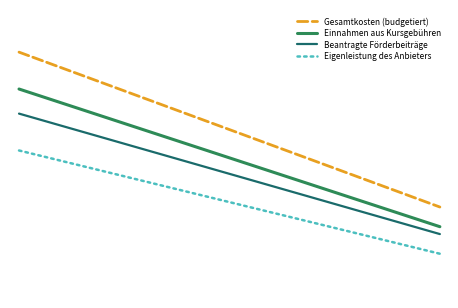

At how many categories does at least one series exceed 1?

15